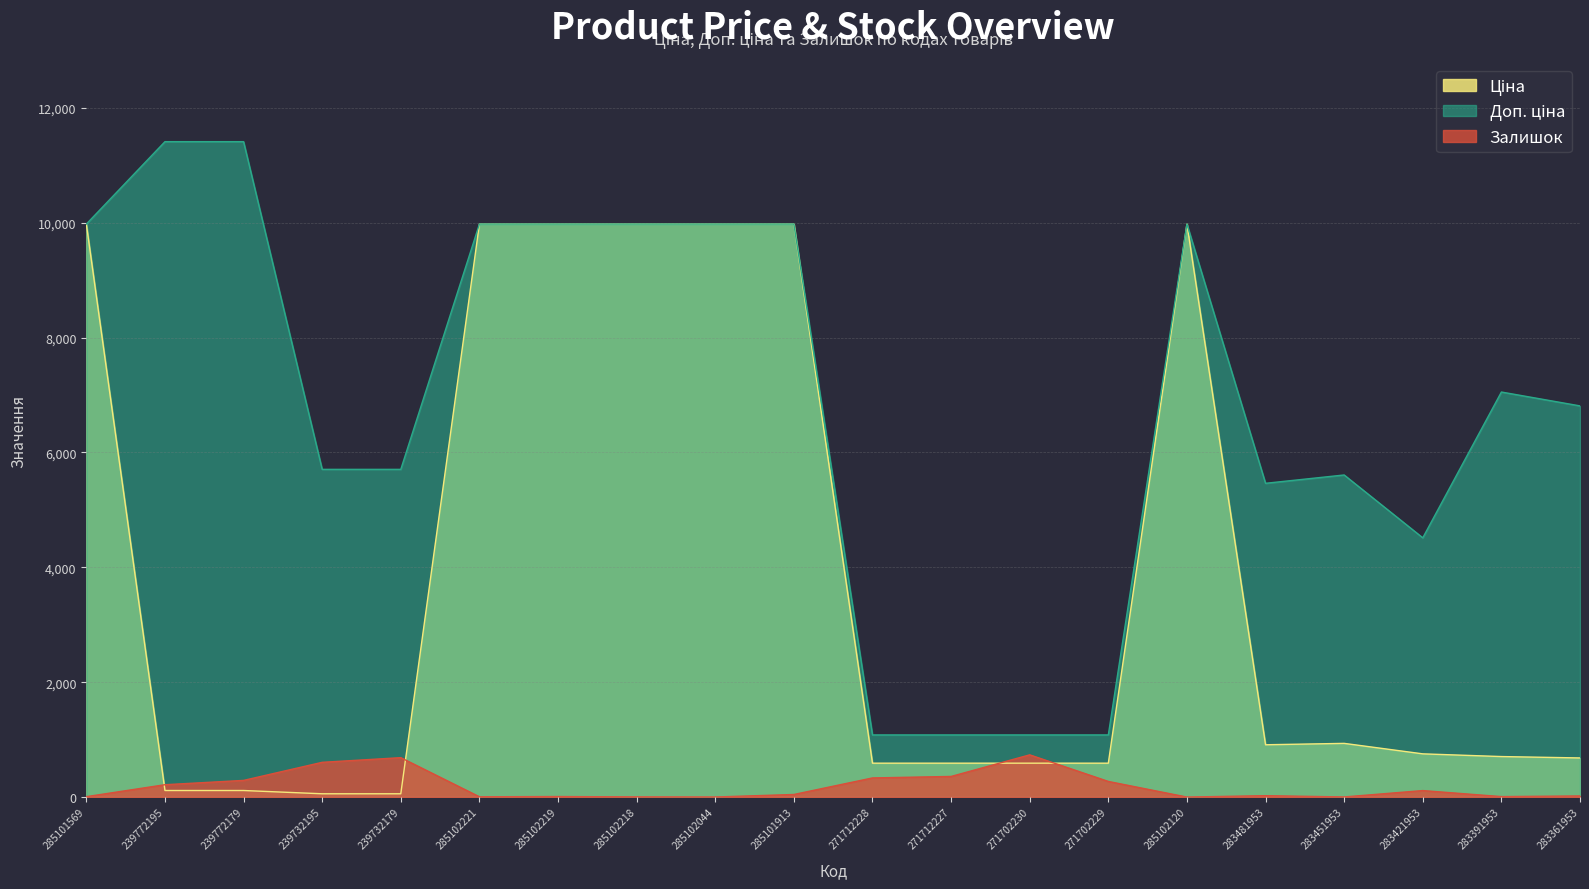

What value does the Залишок series have at 285101569?

7.0